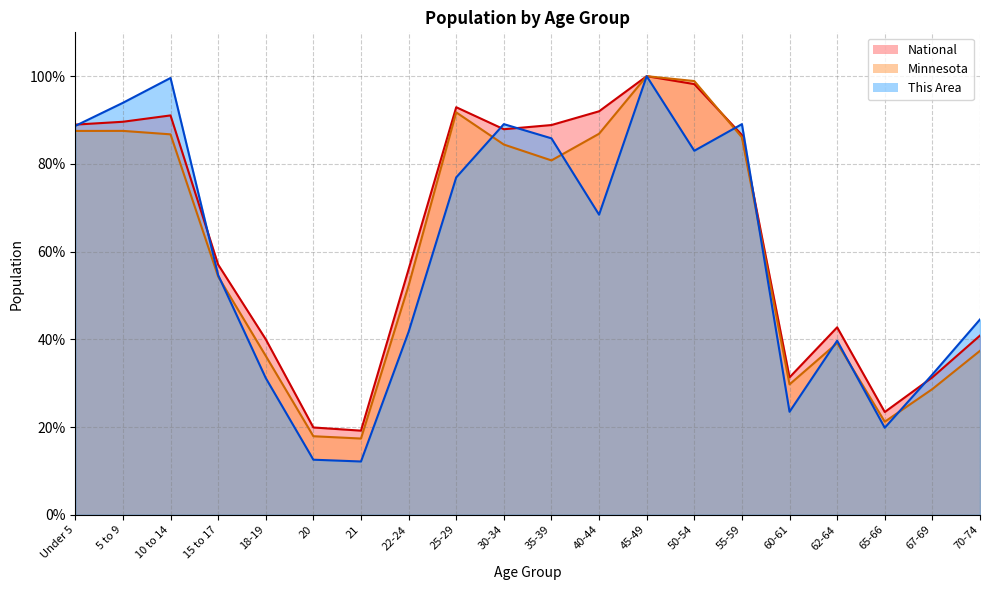

The Minnesota series shows 35.6 at 65-66. True or false?

False